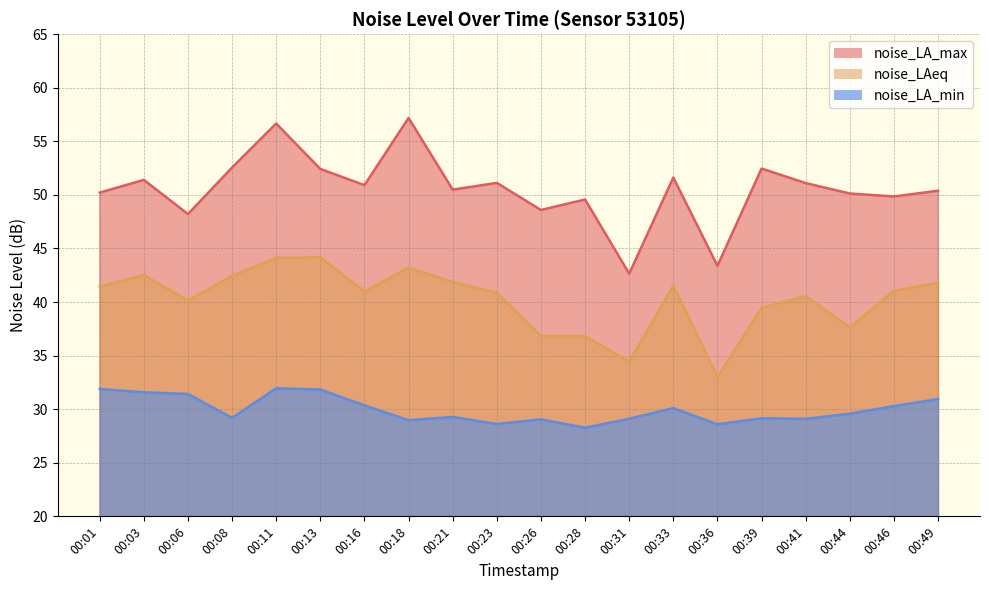

How many lines are shown in the chart?

3